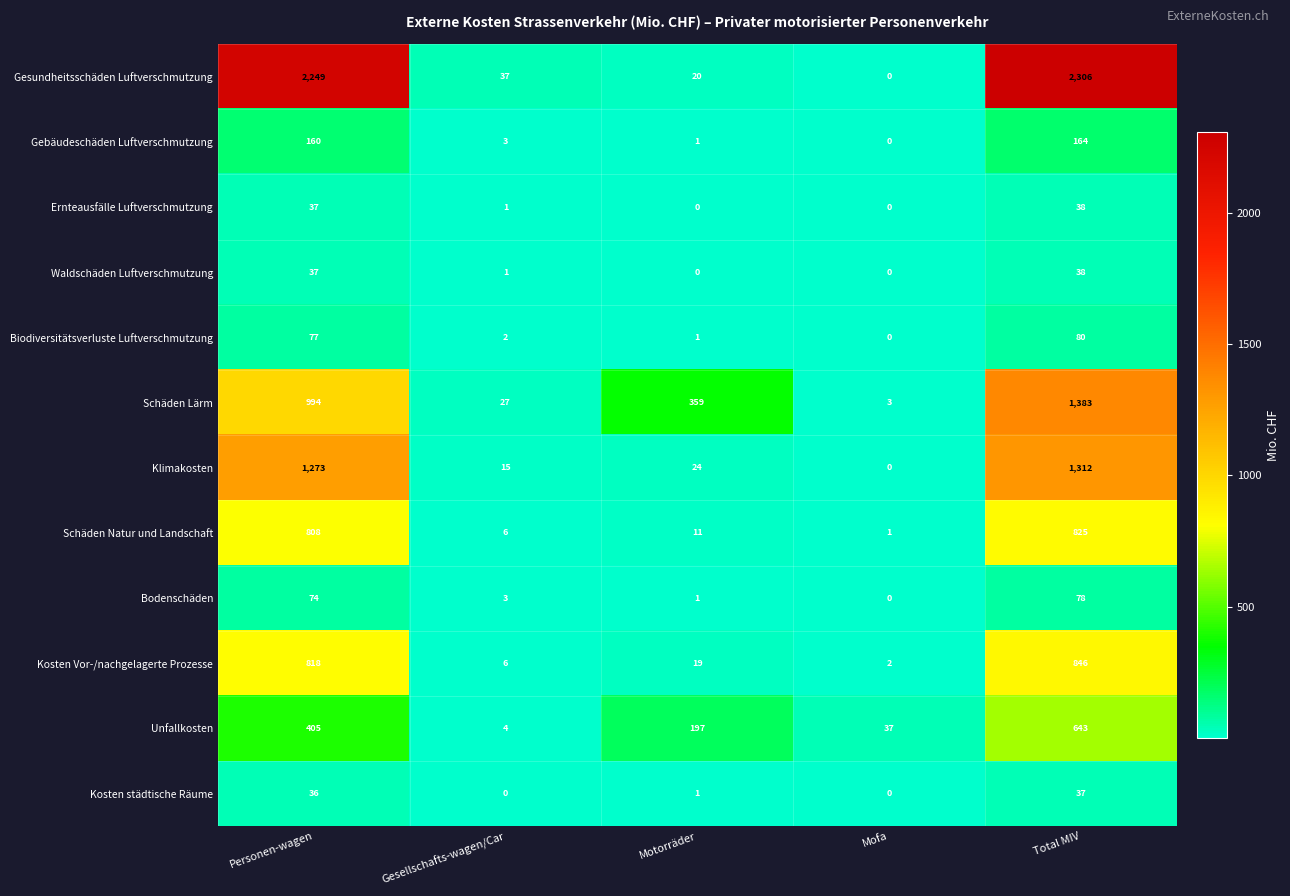

Which category has the highest value across all series?

Total MIV